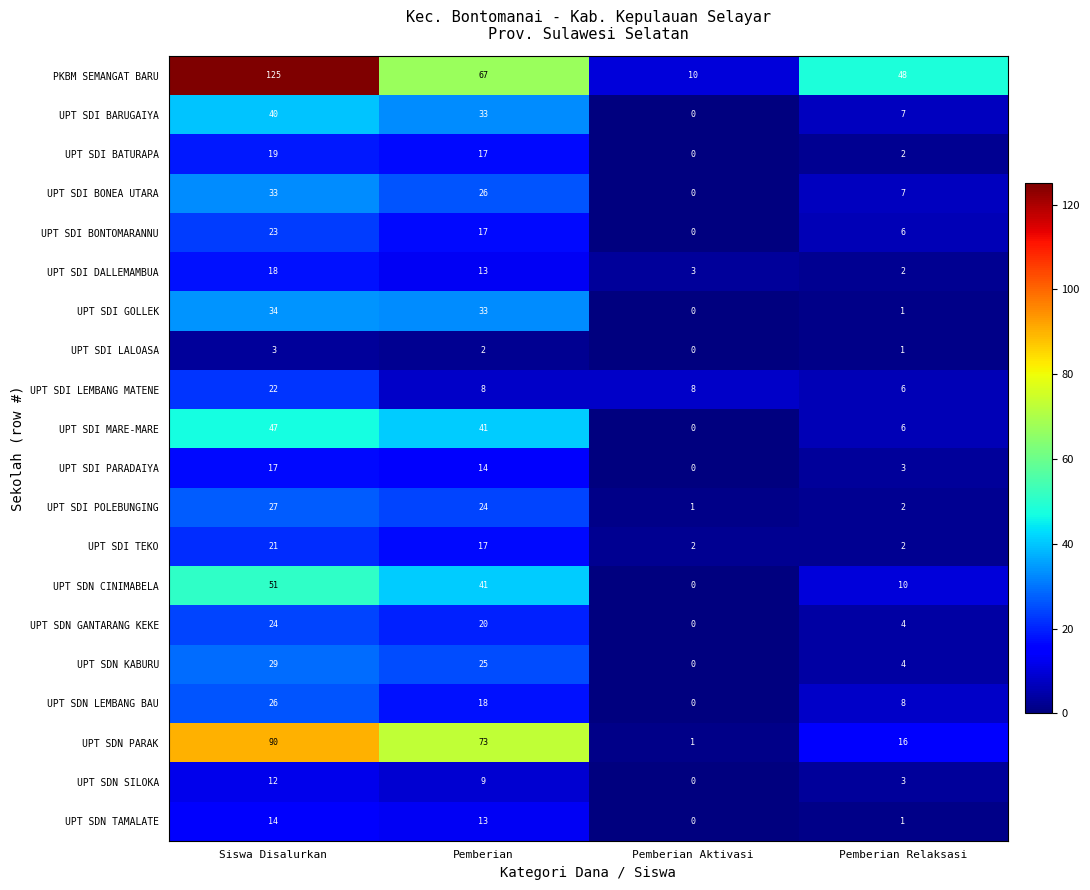

Read the UPT SDI DALLEMAMBUA value at Siswa Disalurkan.

18